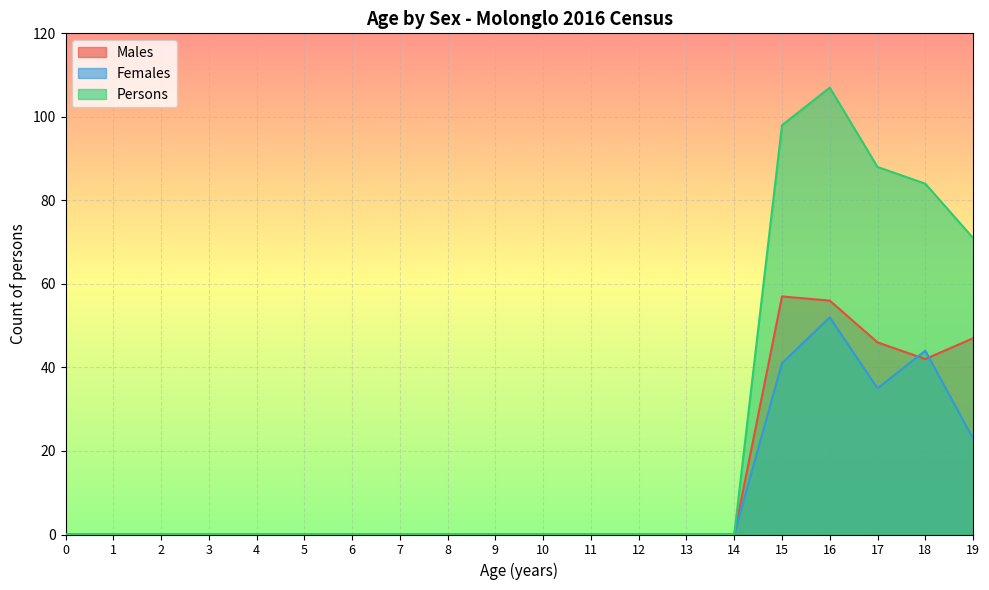

Reading right to left, what are all the values shown in this chart?

Males: 47	42	46	56	57	0	0	0	0	0	0	0	0	0	0	0	0	0	0	0
Females: 23	44	35	52	41	0	0	0	0	0	0	0	0	0	0	0	0	0	0	0
Persons: 71	84	88	107	98	0	0	0	0	0	0	0	0	0	0	0	0	0	0	0